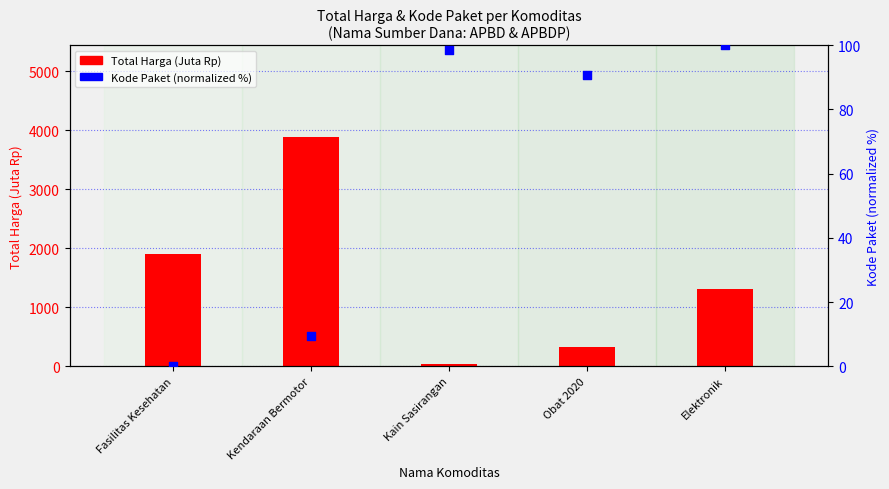

At which category is the sum across all series the highest?

Kendaraan Bermotor